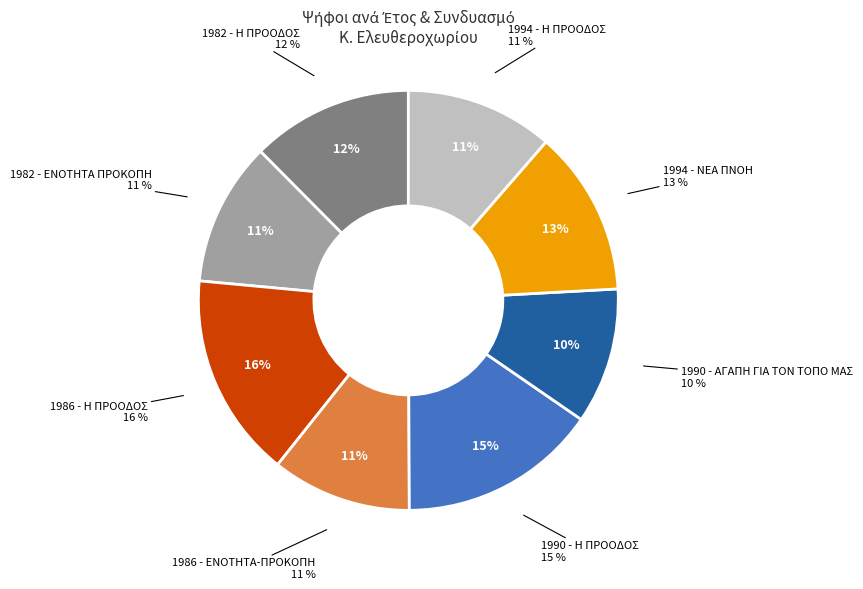

How many slices are in this pie chart?

8